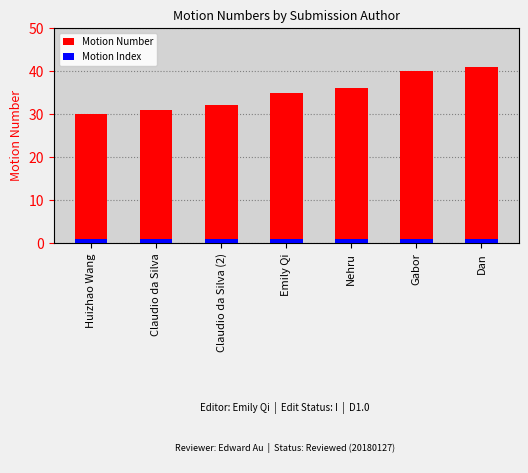

Rank the series by their average value, from lowest to highest.

Motion Index, Motion Number